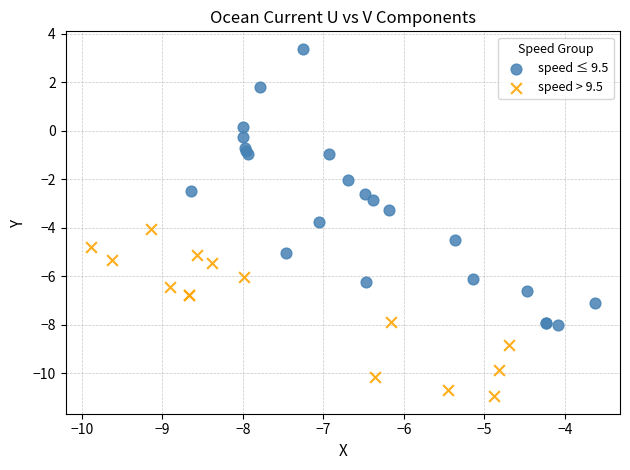

Which series has the largest Y range (max minus min)?

speed ≤ 9.5